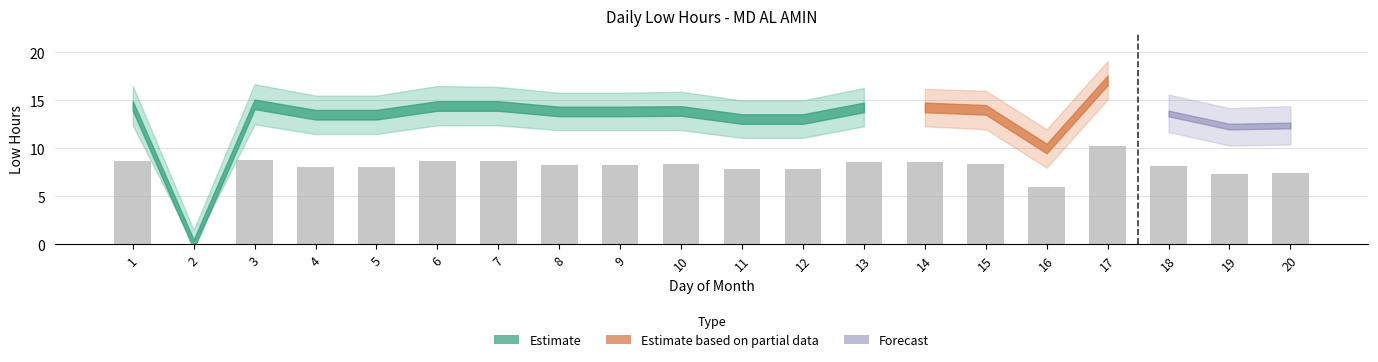

What value does the data have at 13?

8.6